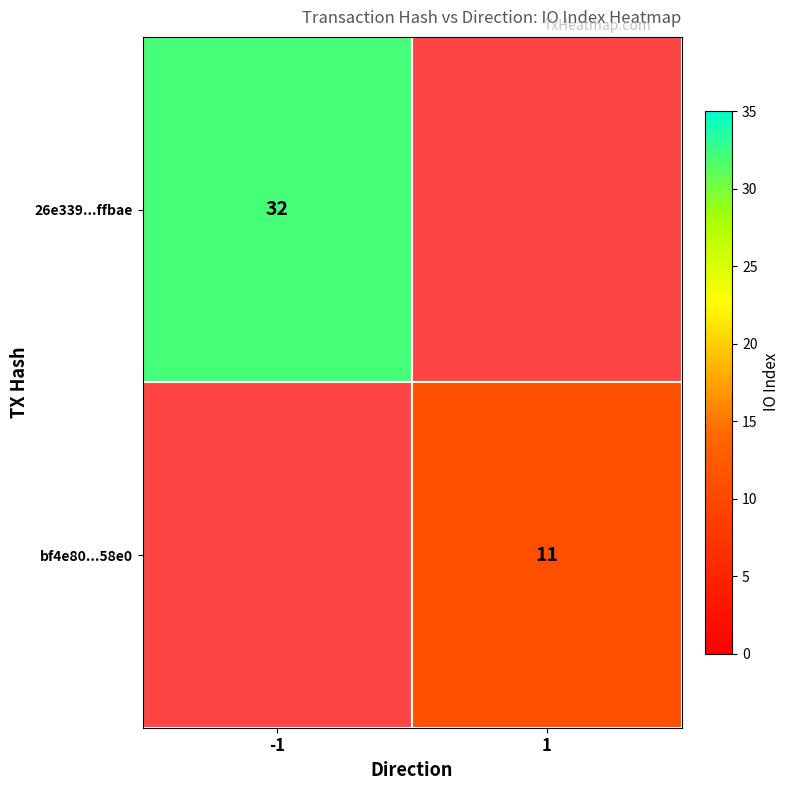

Is it true that bf4e80...58e0 equals 11 at 1?

True